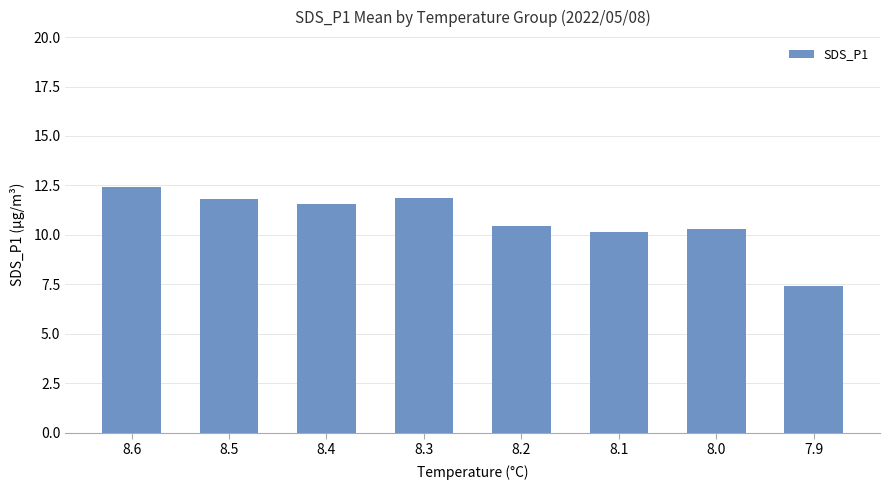

What is the minimum value shown in the chart?

7.4